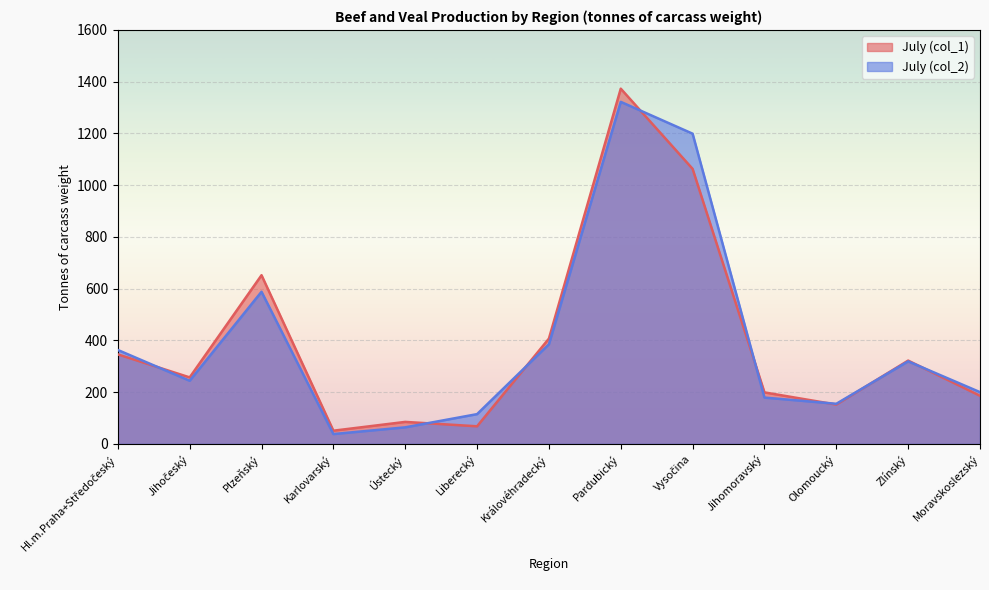

Which series ends up on top after the final intersection of July (col_1) and July (col_2)?

July (col_2)